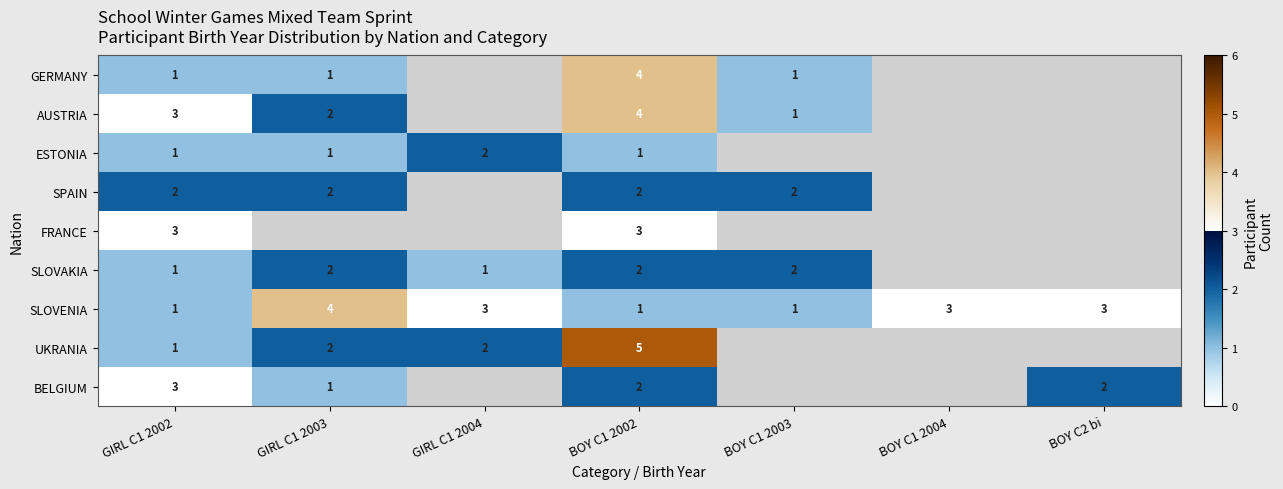

How many values in the SLOVENIA series are below 3?

3